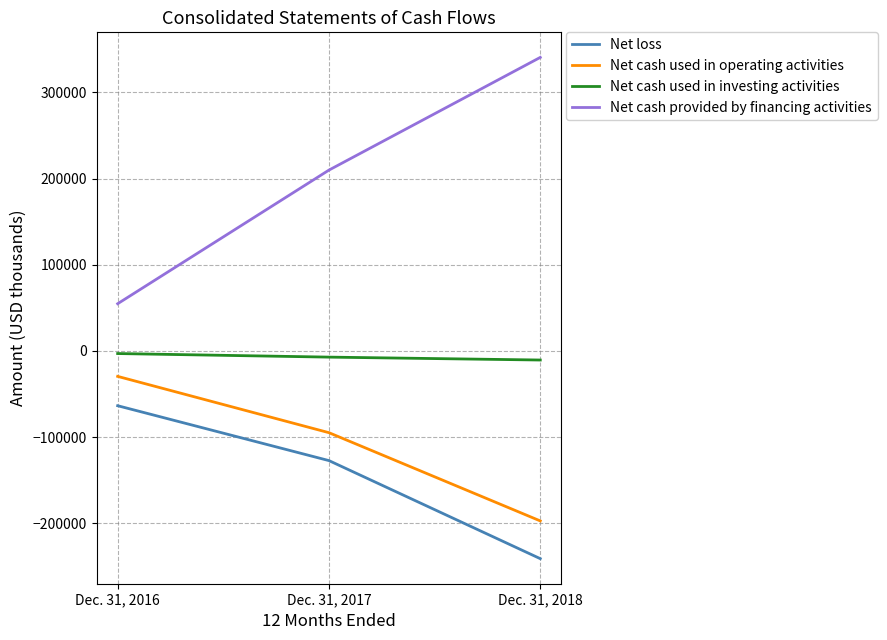

Rank the series by their maximum value, from lowest to highest.

Net loss, Net cash used in operating activities, Net cash used in investing activities, Net cash provided by financing activities